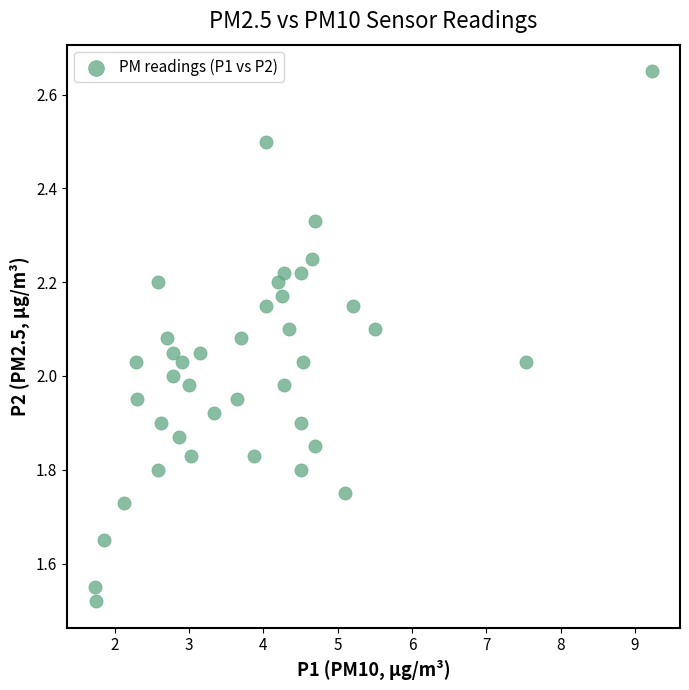

What is the range of Y values (max minus min)?

1.1